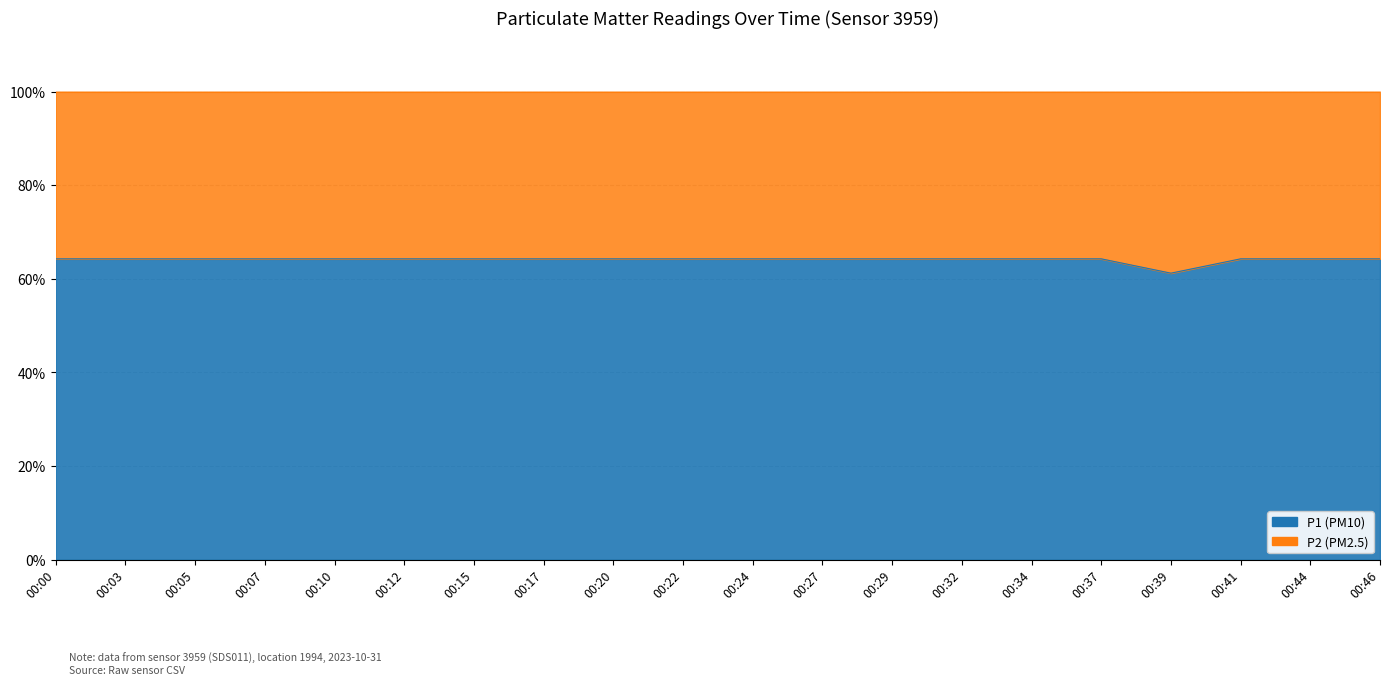

True or false: the data has more than 1 interior local peaks.

False